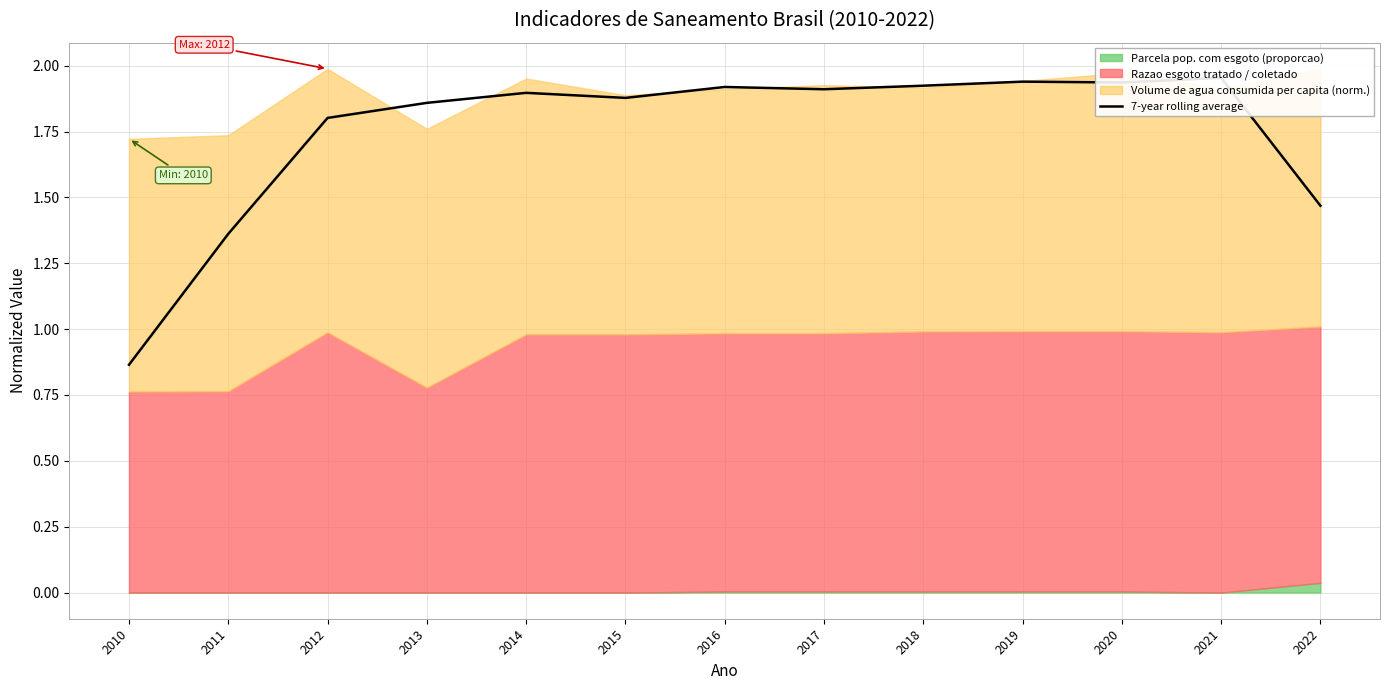

At which category does the chart reach its minimum across all series?

2010